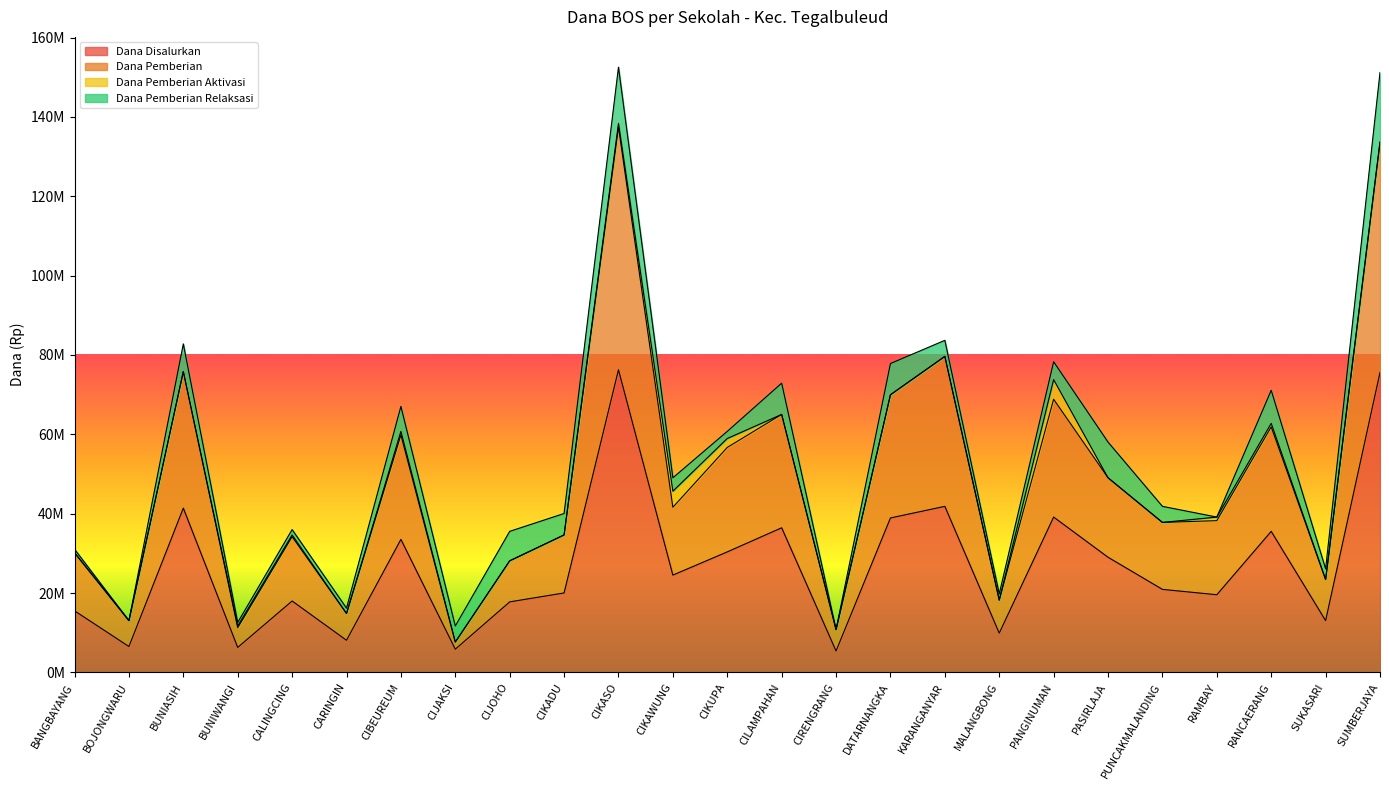

At which category is the sum across all series the highest?

CIKASO